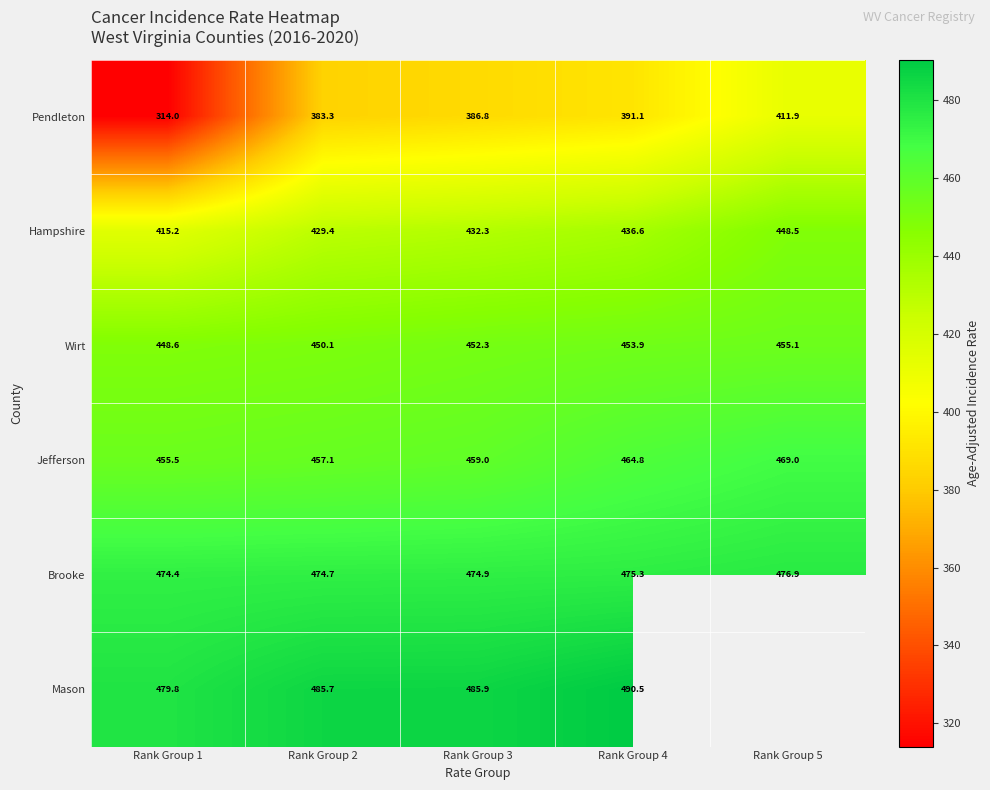

Which has a higher value, Rank Group 1 or Rank Group 3?

Rank Group 3